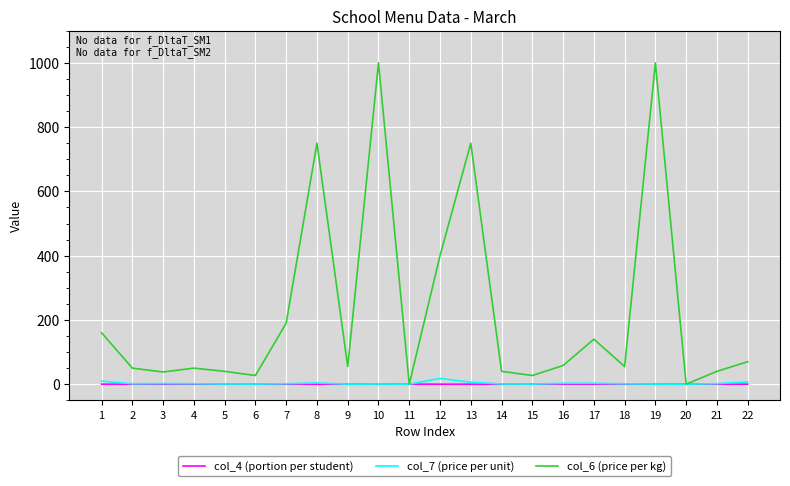

How many series are shown in this chart?

3